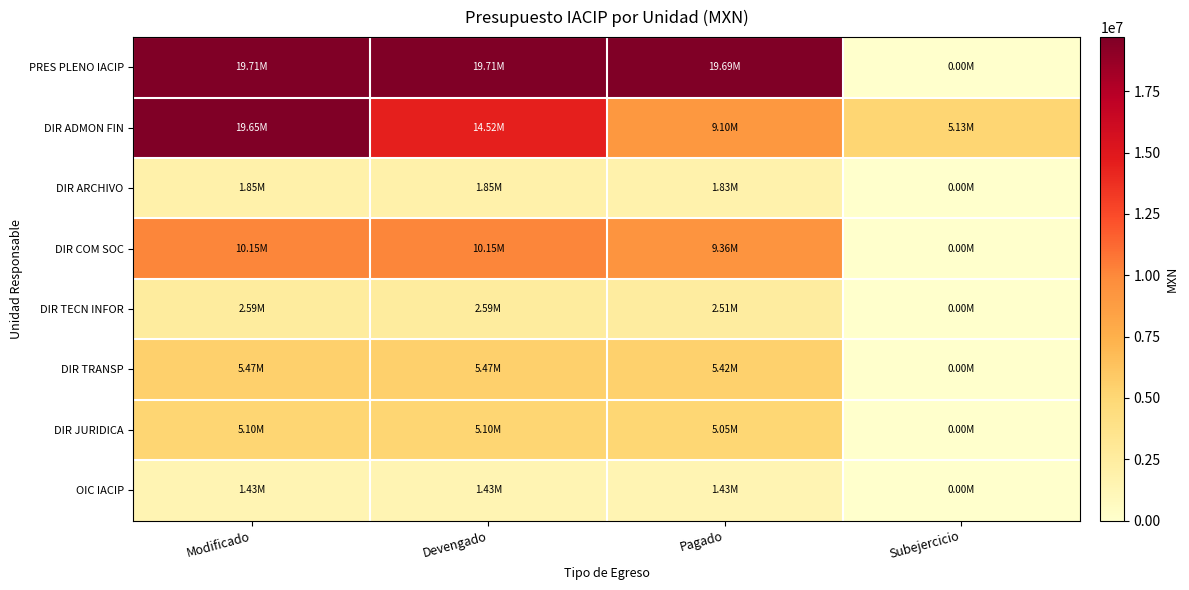

Reading left to right, list all the values displayed in this chart.

PRES PLENO IACIP: Modificado=19708793.7	Devengado=19708793.7	Pagado=19691686.5	Subejercicio=0.0
DIR ADMON FIN: Modificado=19648813.9	Devengado=14522190.2	Pagado=9096525.7	Subejercicio=5126623.7
DIR ARCHIVO: Modificado=1852700.1	Devengado=1852700.1	Pagado=1830217.5	Subejercicio=0.0
DIR COM SOC: Modificado=10145037.1	Devengado=10145037.1	Pagado=9356431.4	Subejercicio=0.0
DIR TECN INFOR: Modificado=2591416.8	Devengado=2591416.8	Pagado=2506329.3	Subejercicio=0.0
DIR TRANSP: Modificado=5474829.9	Devengado=5474829.9	Pagado=5419791.8	Subejercicio=0.0
DIR JURIDICA: Modificado=5099338.5	Devengado=5099338.5	Pagado=5054754.5	Subejercicio=0.0
OIC IACIP: Modificado=1426398.8	Devengado=1426398.8	Pagado=1426766.8	Subejercicio=0.0